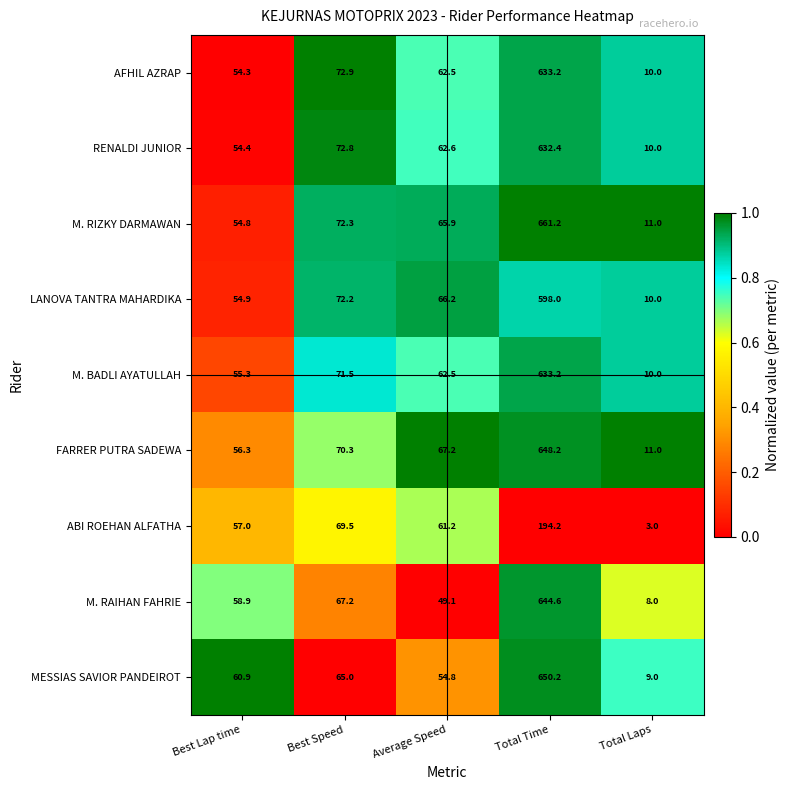

The RENALDI JUNIOR series shows 72.8 at Best Speed. True or false?

True